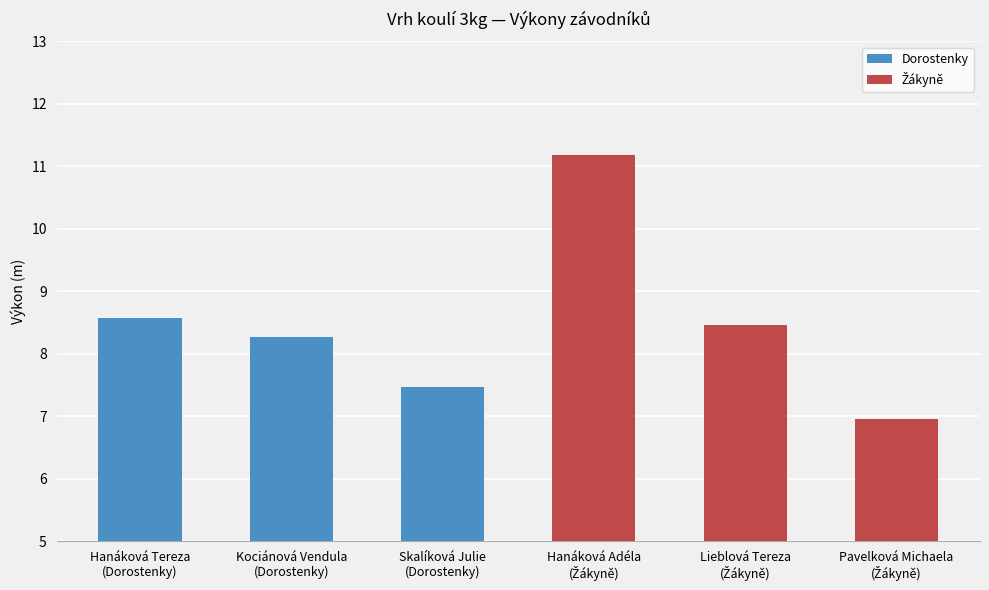

Does the chart contain stacked bars?

No